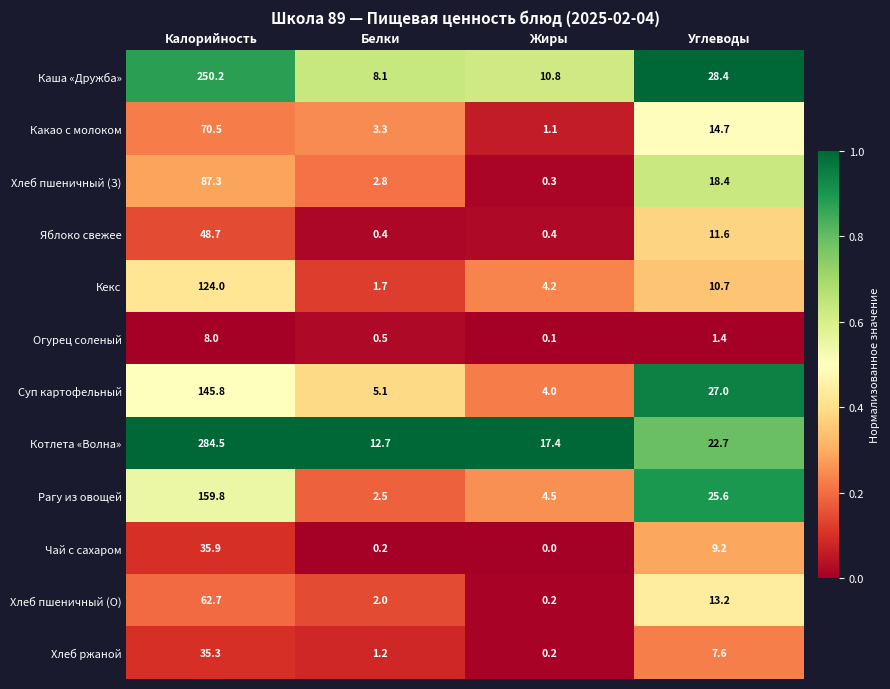

Which series has the largest total across all categories?

Котлета «Волна»